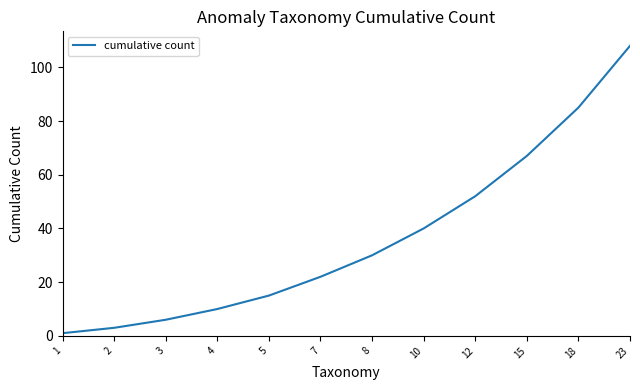

How many values are below 30?

6